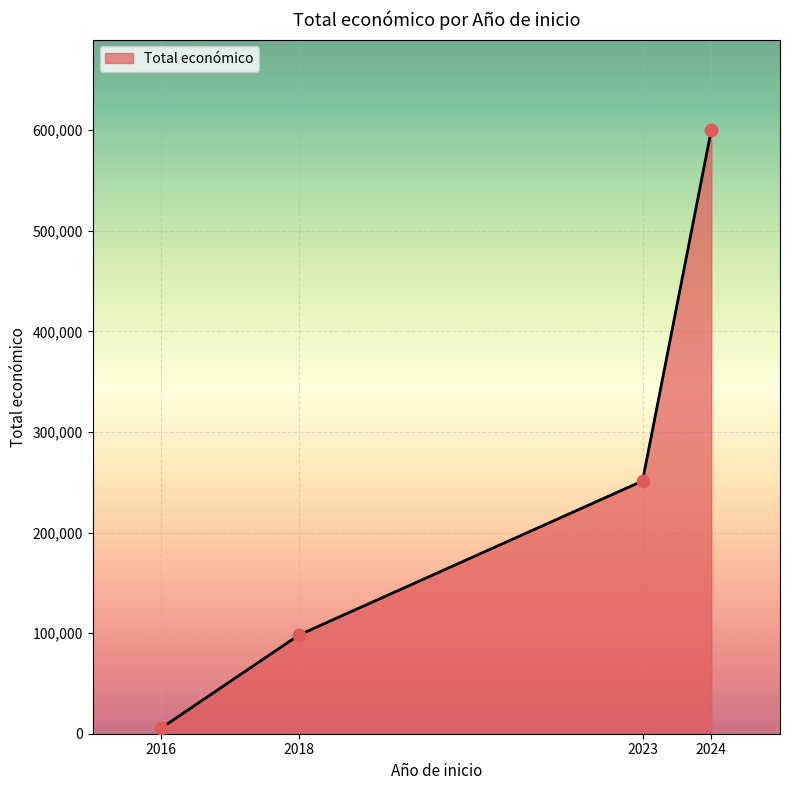

Which has a higher value, 2023 or 2018?

2023